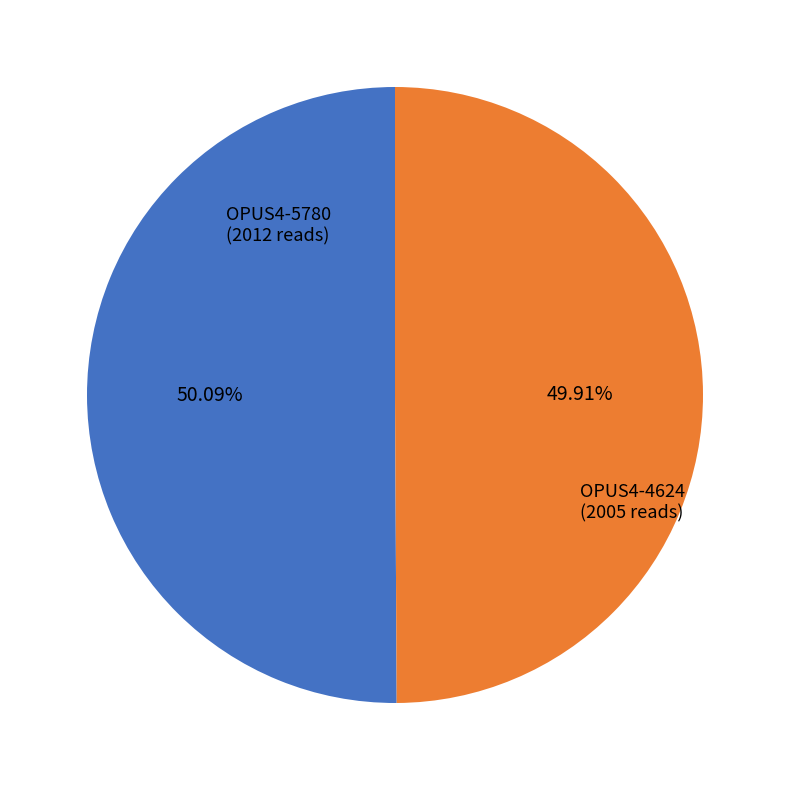

Approximately how many times larger is the value at OPUS4-5780 compared to OPUS4-4624?

1.0